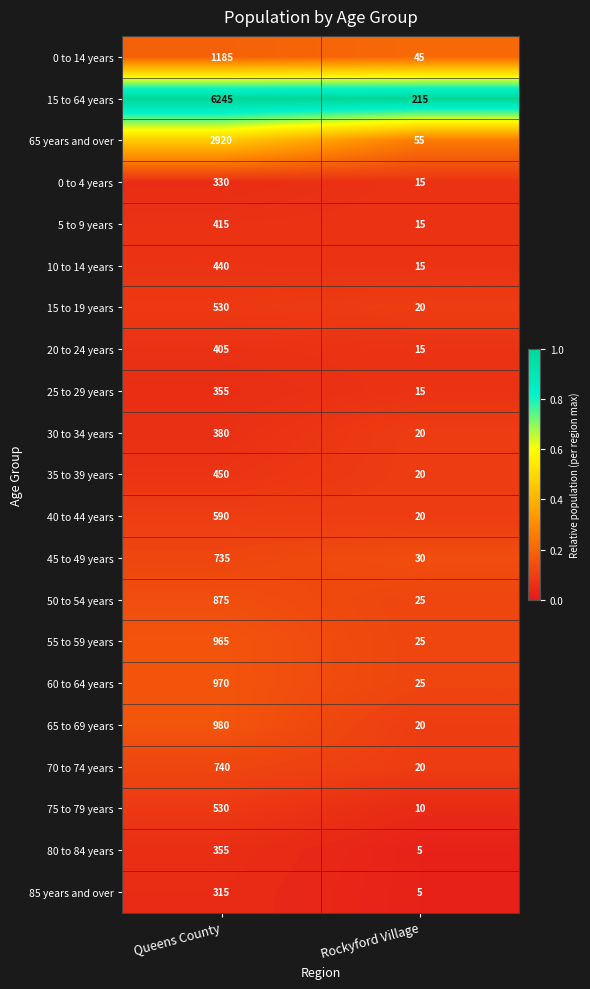

Which category has the highest value in the 10 to 14 years series?

Queens County